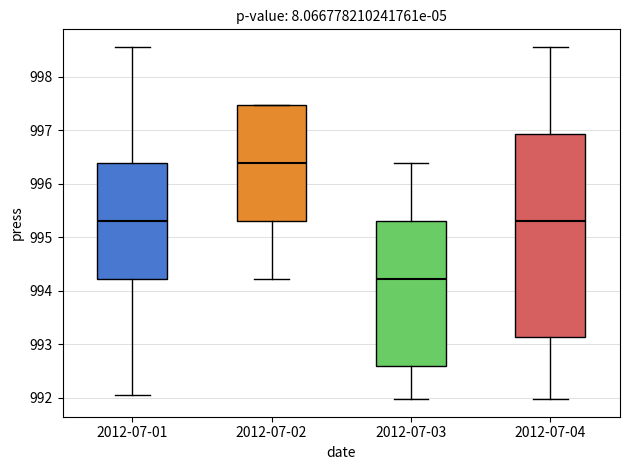

Which box has the lowest median line?

2012-07-03